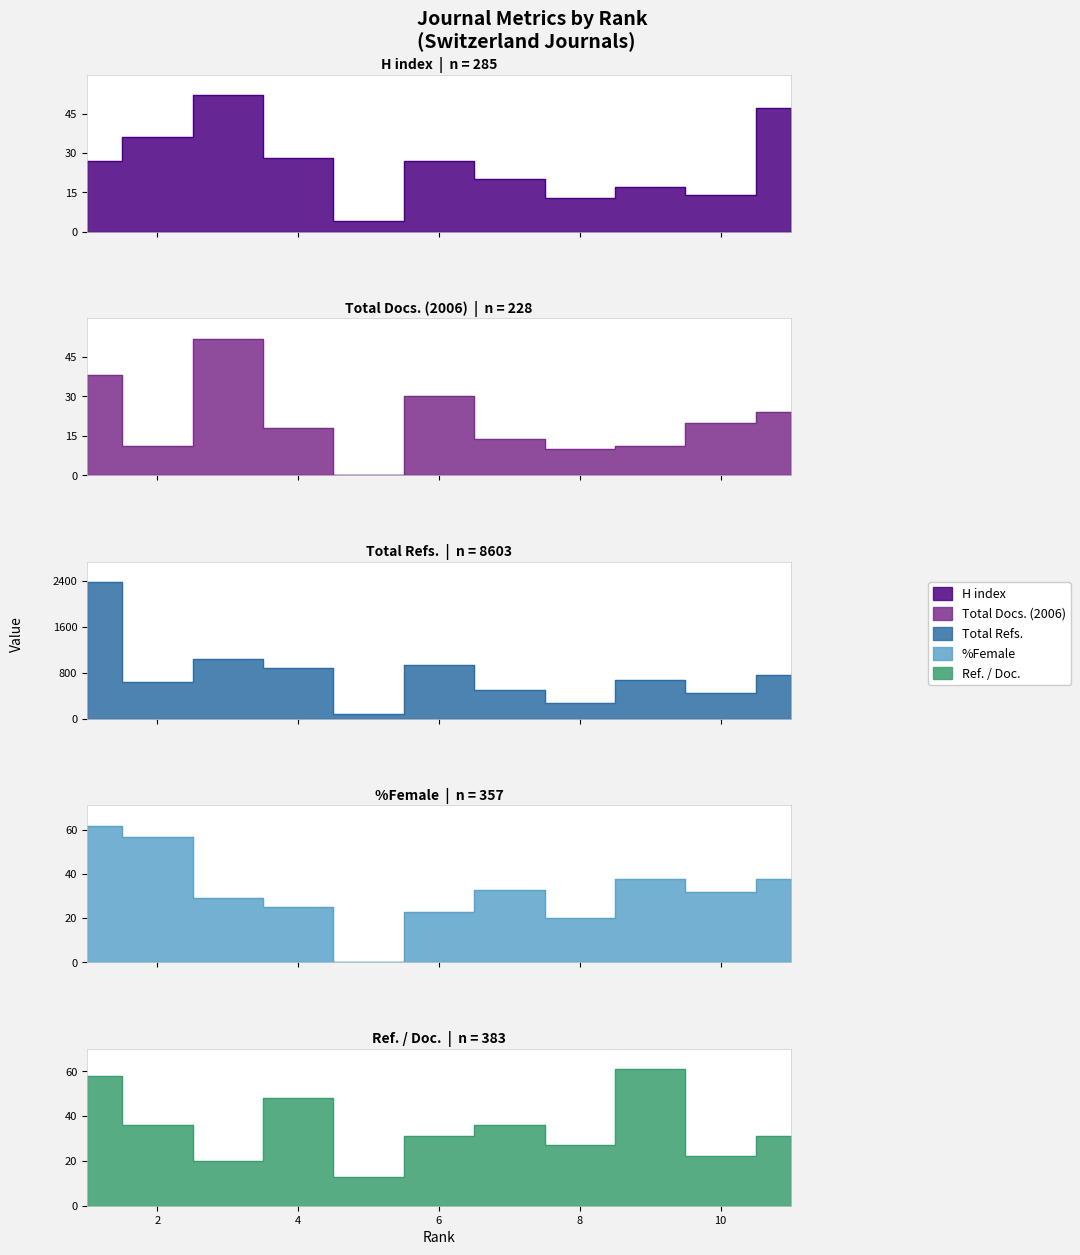

What is the value of the %Female point at the 6th from the left?

23